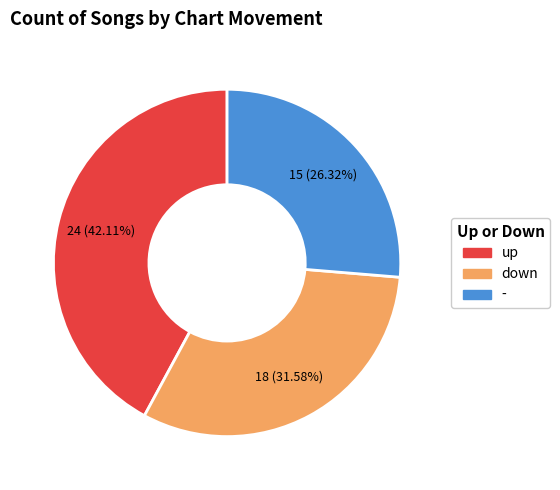

Is it true that up is 42% of the pie?

True